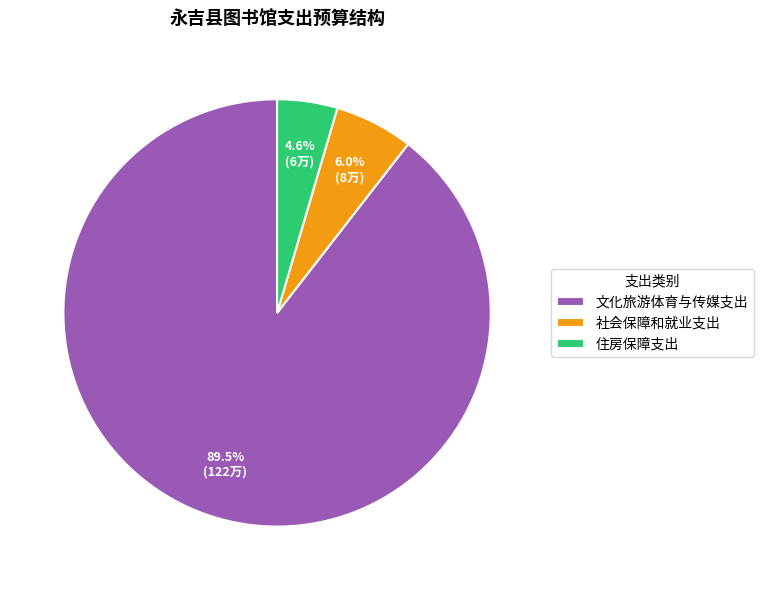

To the nearest percent, what percentage of the pie is 住房保障支出?

5%